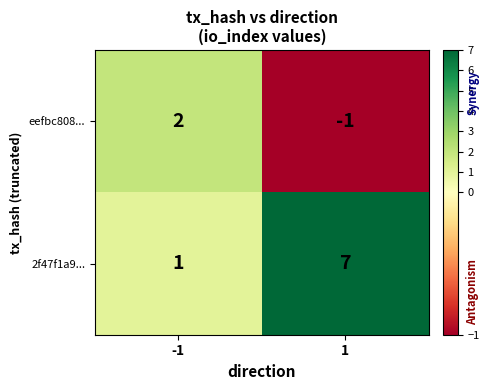

At which category is the sum across all series the highest?

1